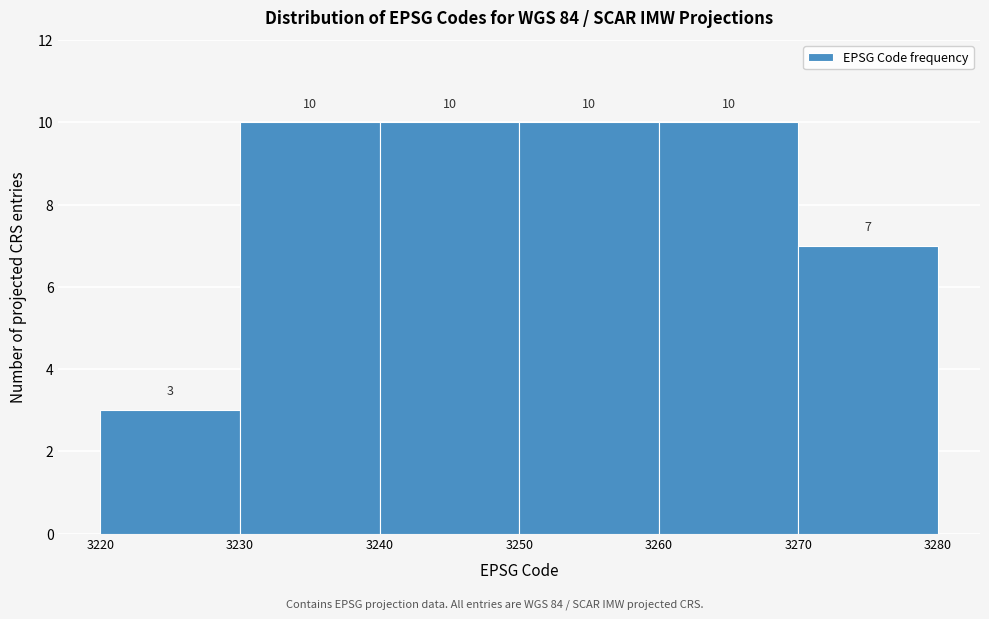

How tall is the bar that spans 3260 to 3270 on the x-axis?

10